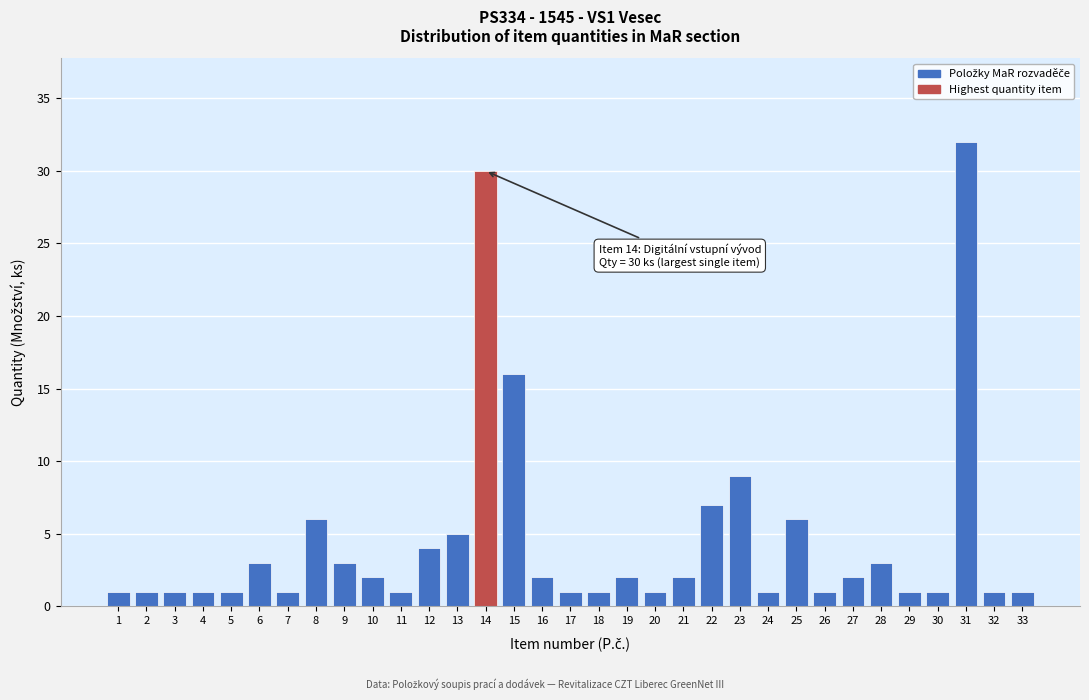

At which category does the chart reach its peak across all series?

31